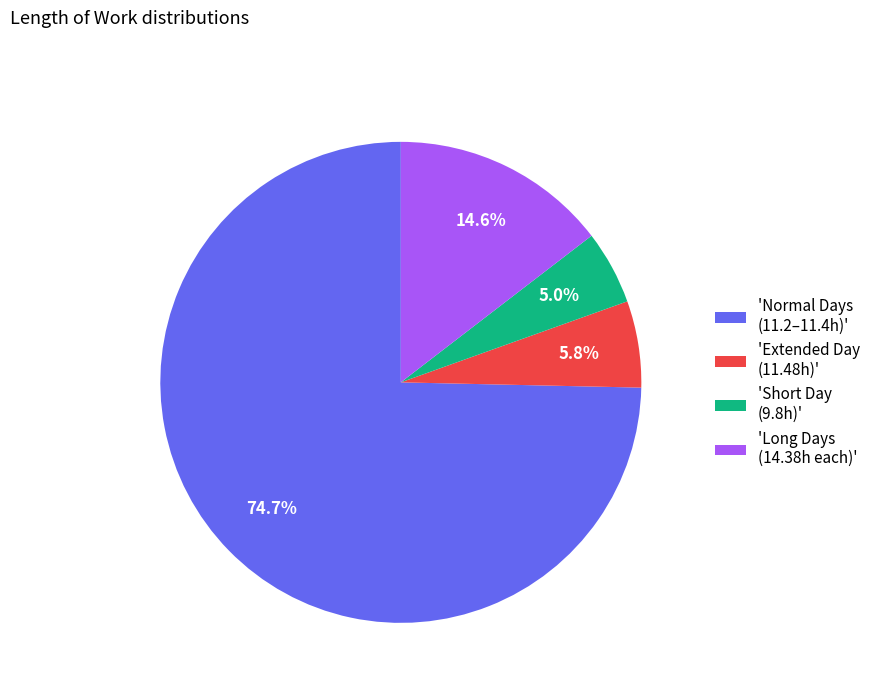

What portion of the pie excludes 'Extended Day (11.48h)'?

94.2%